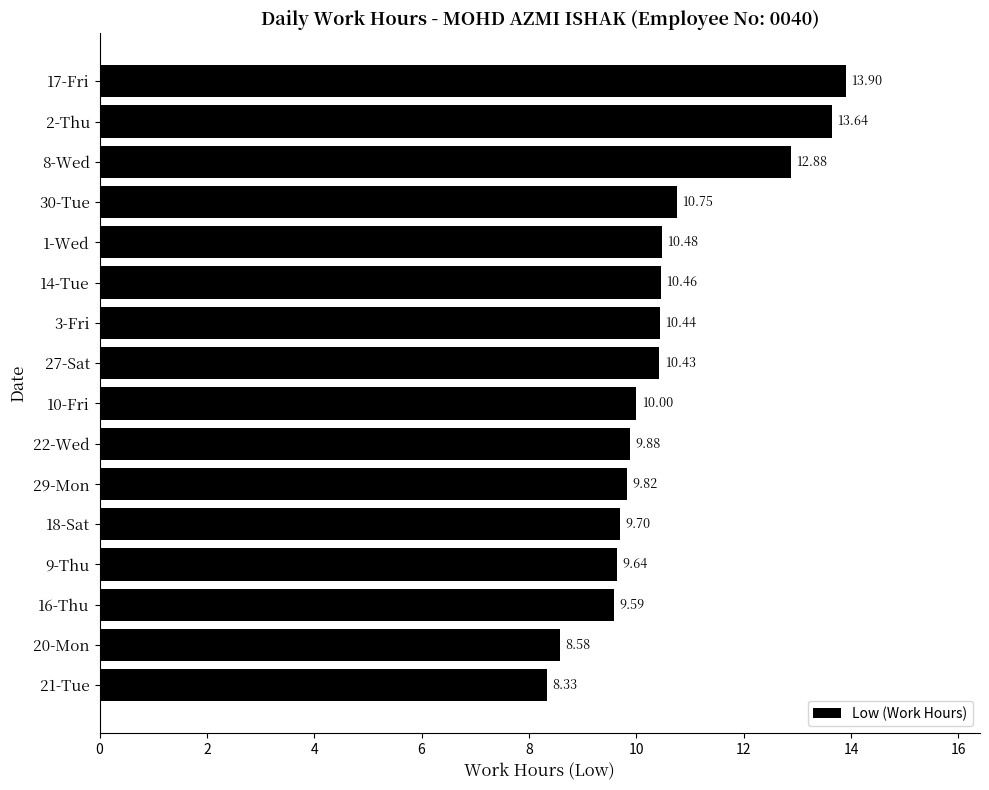

What is the average value?

10.5